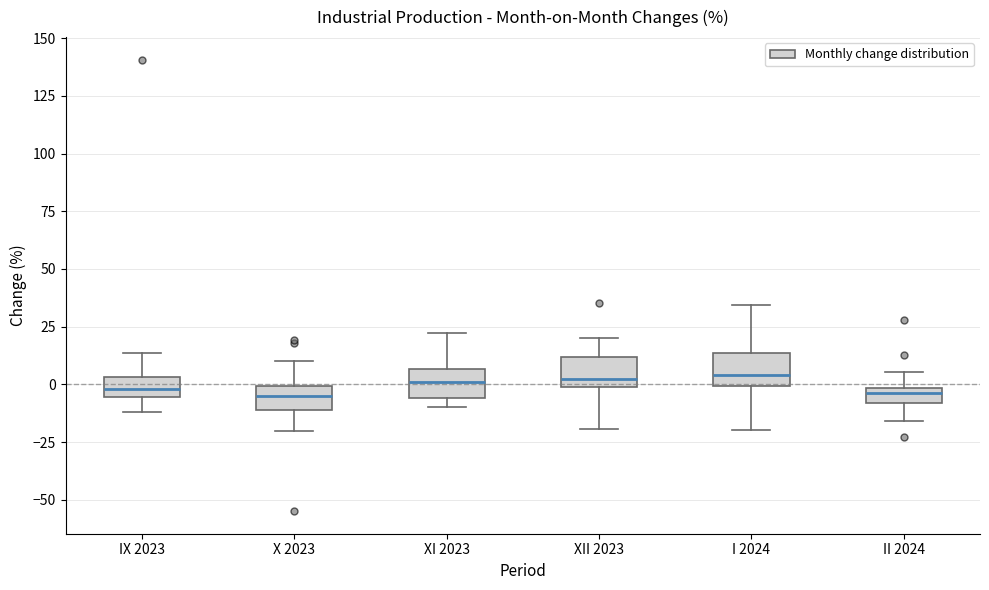

Where does the upper whisker of the box for IX 2023 end on the y-axis? The values are not printed on the chart, so give them approximately, as read against the axis.

15